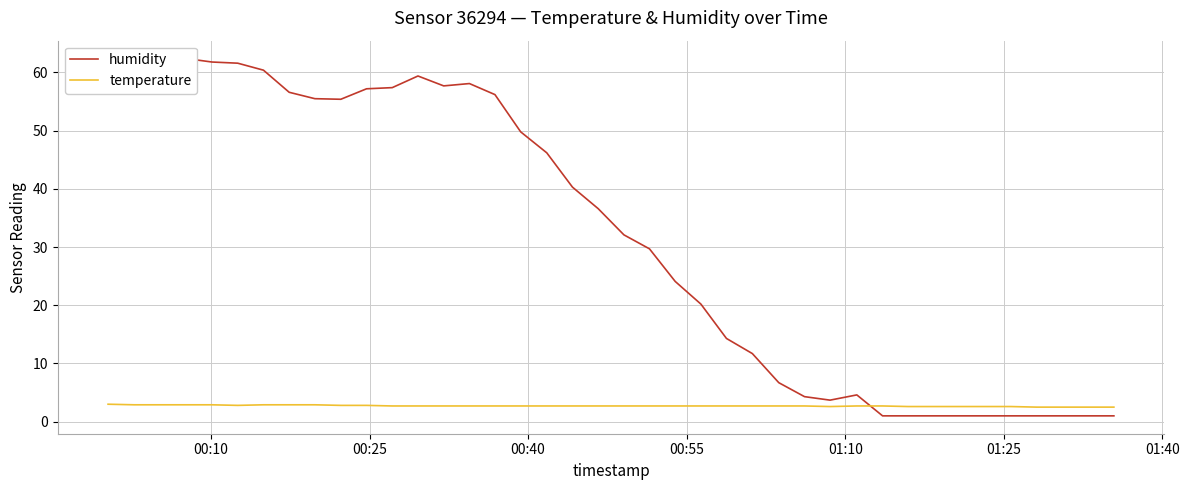

What is the maximum value for temperature?

3.0